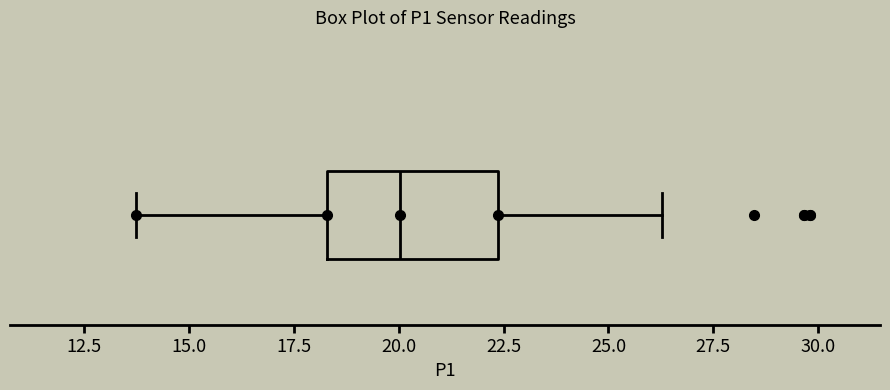

Where does the right whisker of the box end on the x-axis? The values are not printed on the chart, so give them approximately, as read against the axis.

26.5